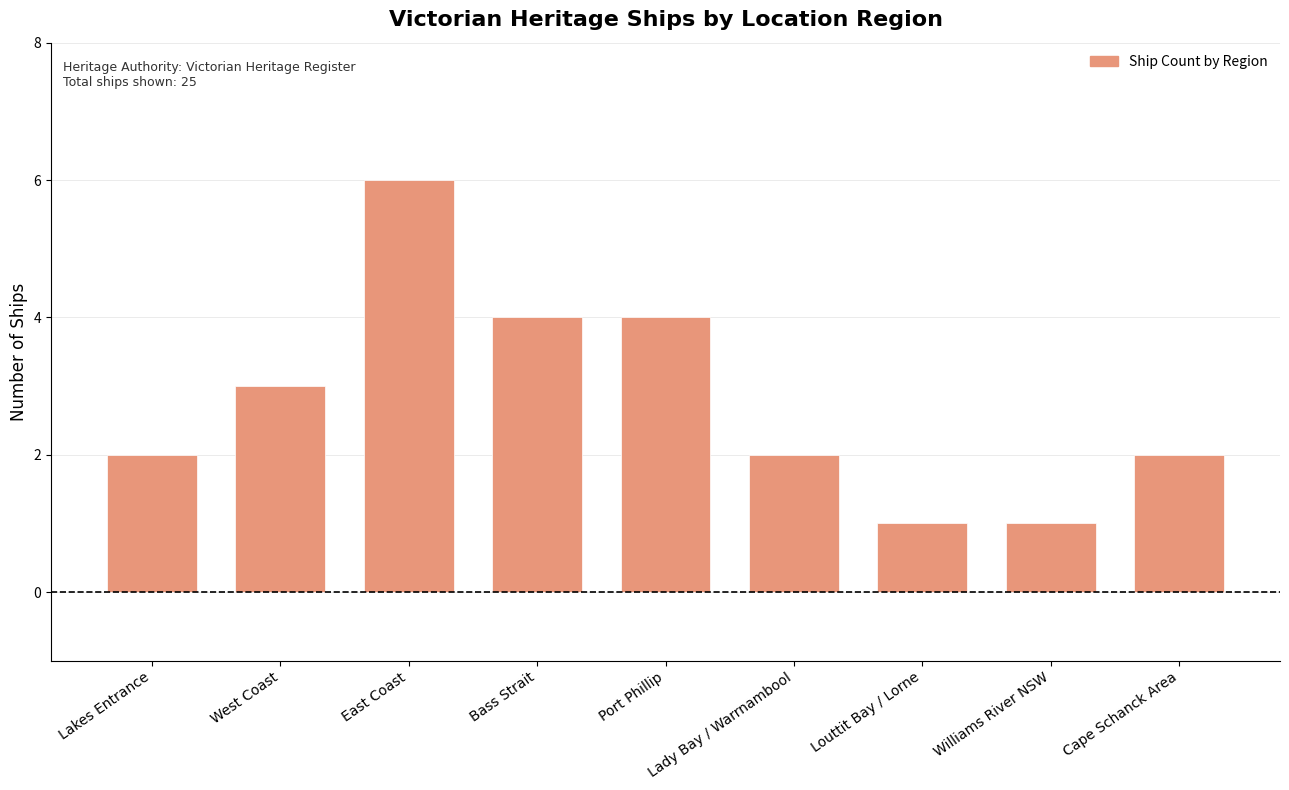

Approximately how many times larger is the value at Port Phillip compared to Bass Strait?

1.0